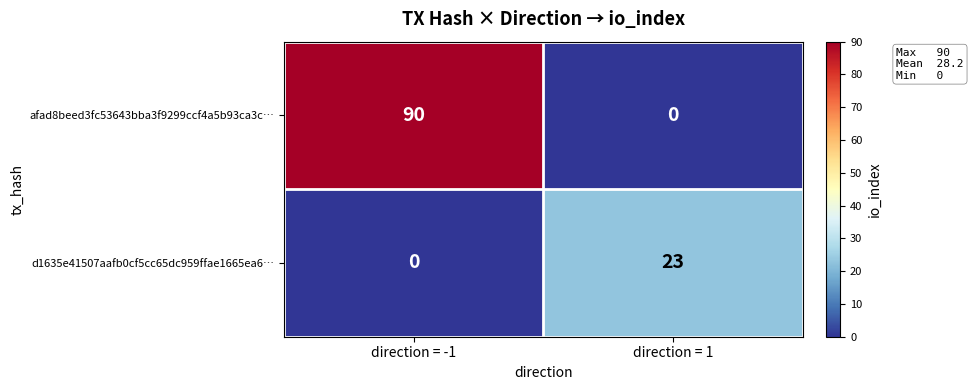

Is it true that afad8beed3fc53643bba3f9299ccf4a5b93ca3c… equals 0 at direction = 1?

True